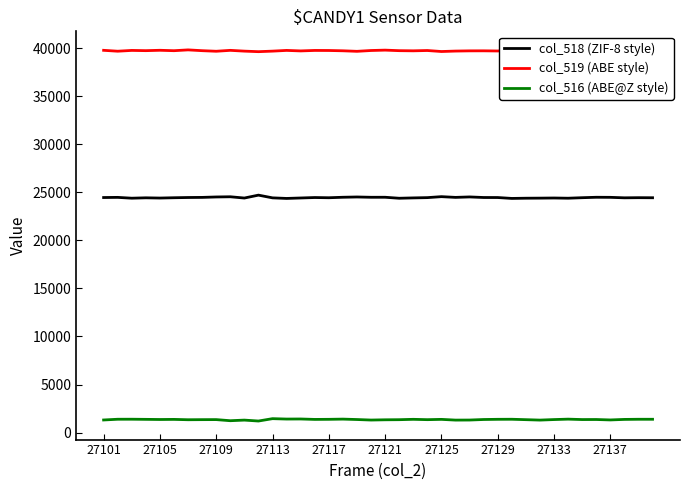

True or false: col_516 (ABE@Z style) and col_519 (ABE style) intersect in this chart.

False